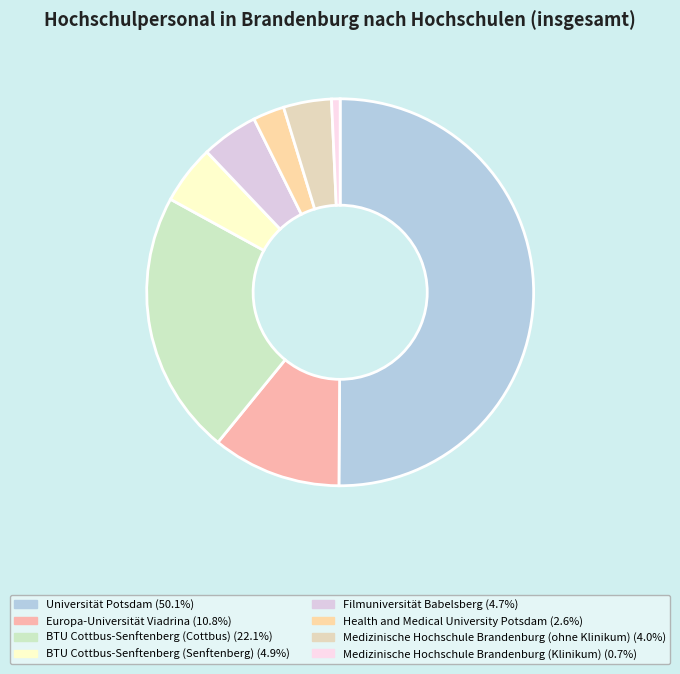

Rank the categories by value from highest to lowest.

Universität Potsdam, BTU Cottbus-Senftenberg (Cottbus), Europa-Universität Viadrina, BTU Cottbus-Senftenberg (Senftenberg), Filmuniversität Babelsberg, Medizinische Hochschule Brandenburg (ohne Klinikum), Health and Medical University Potsdam, Medizinische Hochschule Brandenburg (Klinikum)